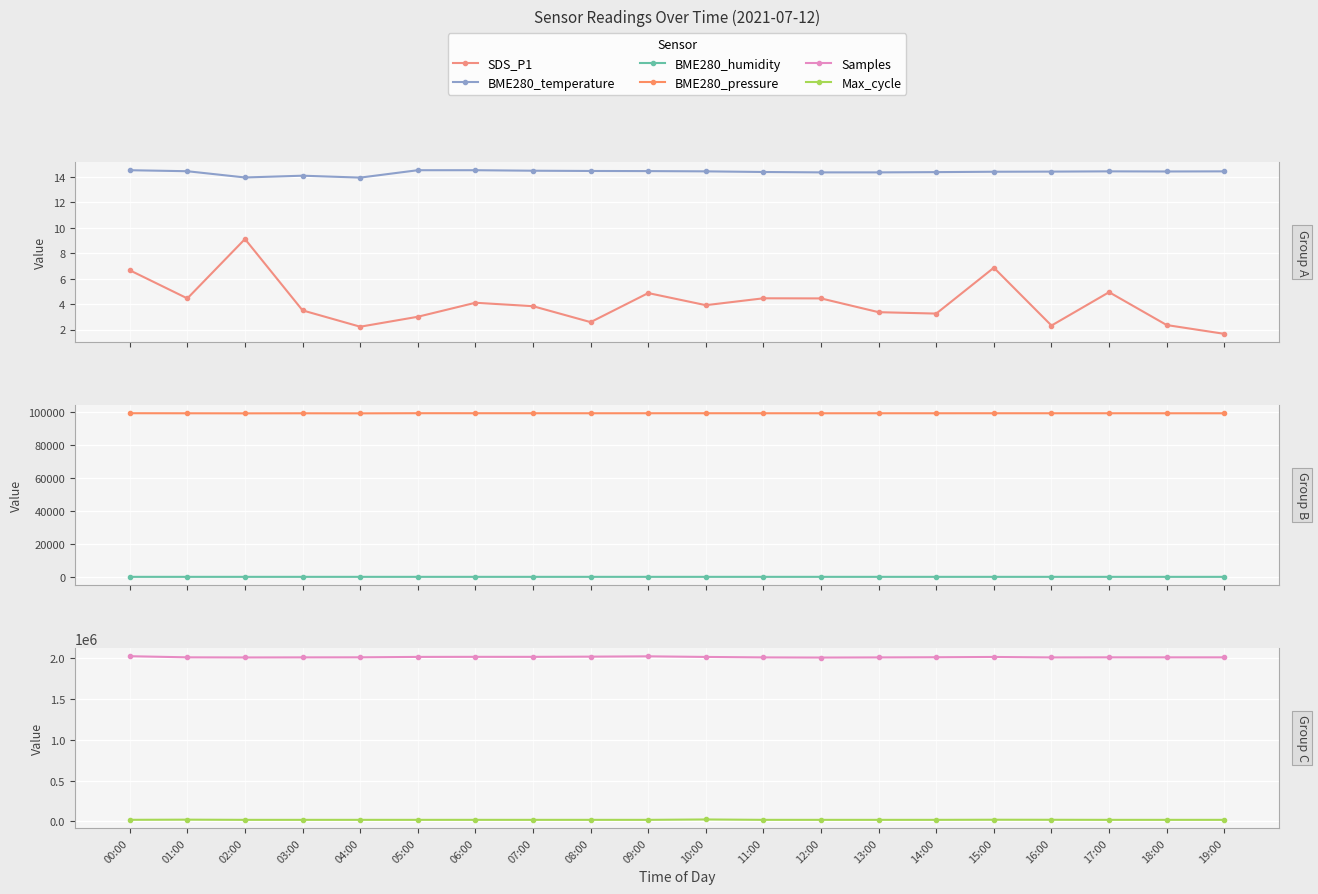

Which has a higher value, 00:00 or 14:00?

00:00